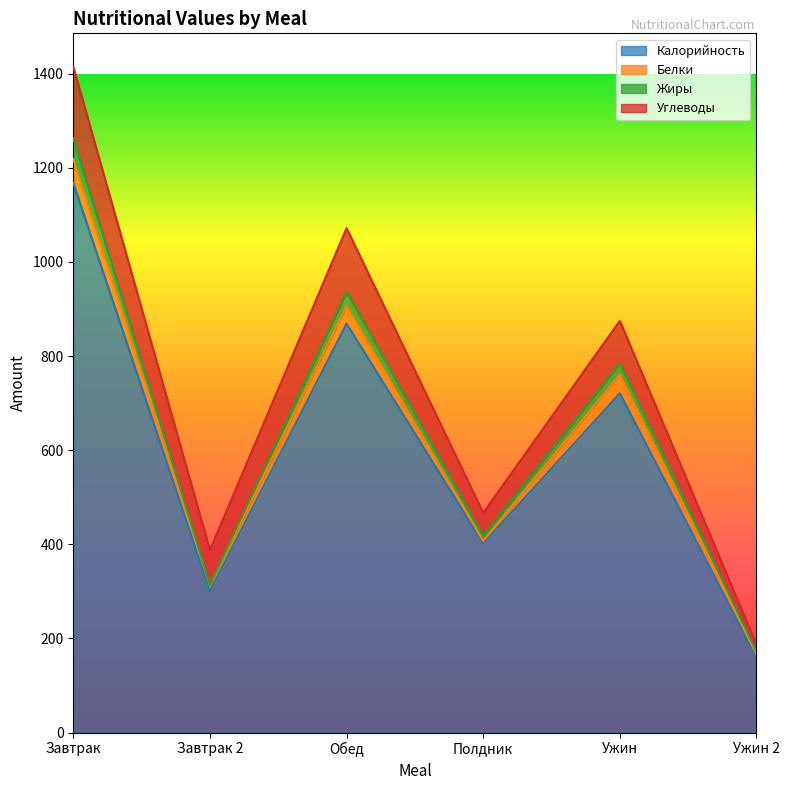

What position from the left is Завтрак?

1